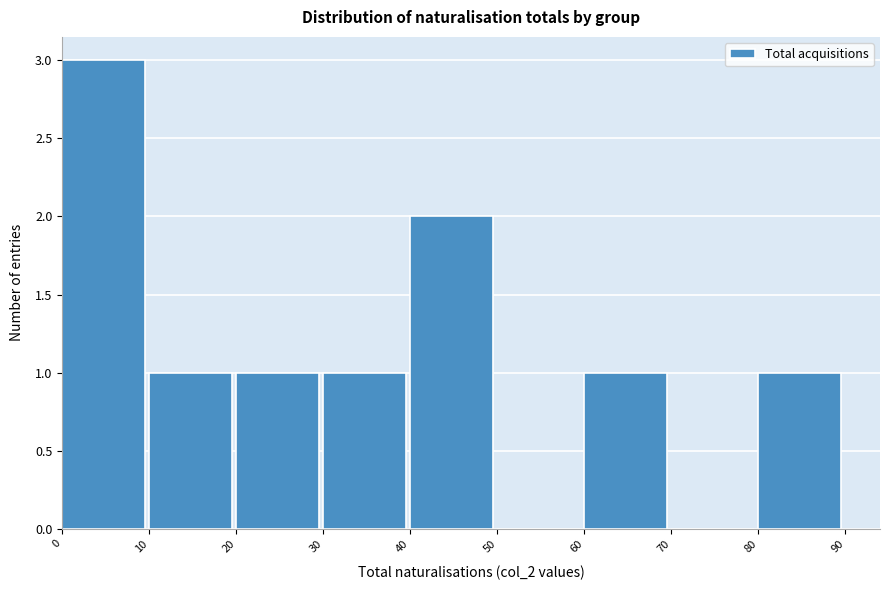

How tall is the bar that spans 20 to 30 on the x-axis? The values are not printed on the chart, so give them approximately, as read against the axis.

1